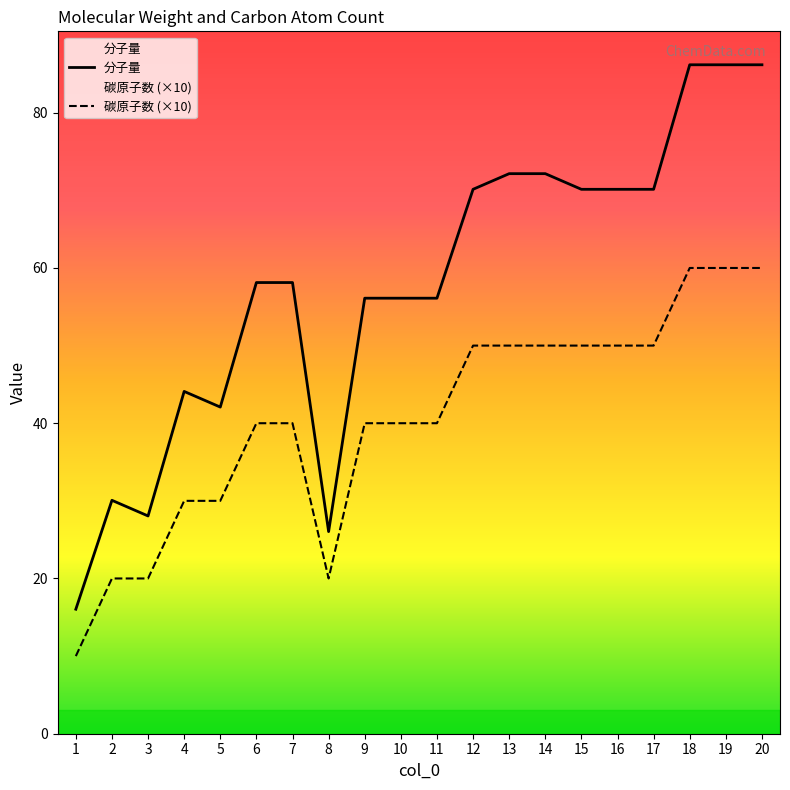

Is the value of 分子量 at 13 greater than the value of 碳原子数 (×10) at 18?

Yes